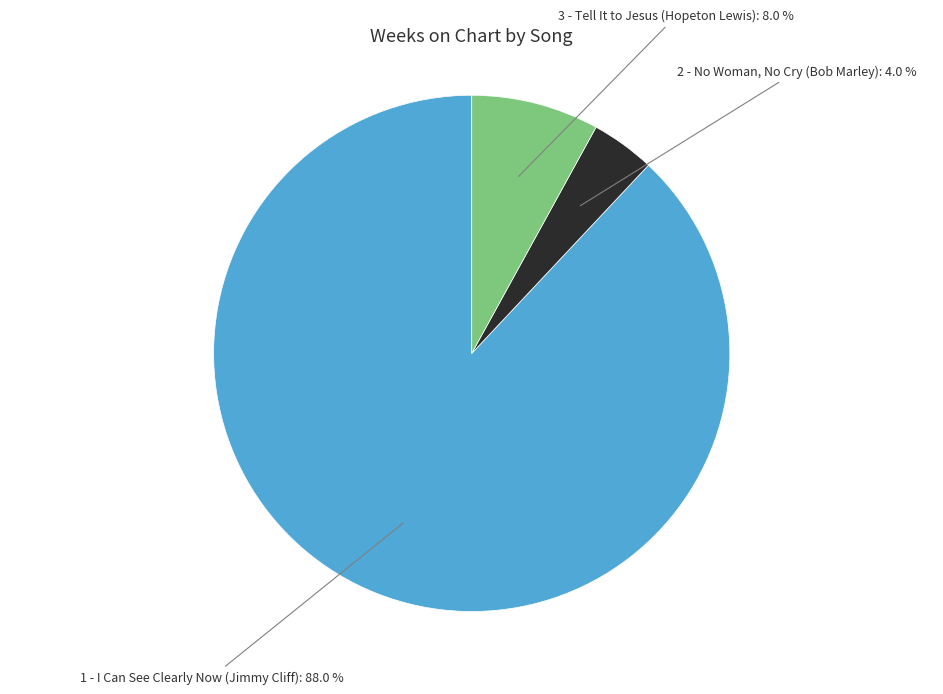

Is there any slice that represents more than half of the pie?

Yes